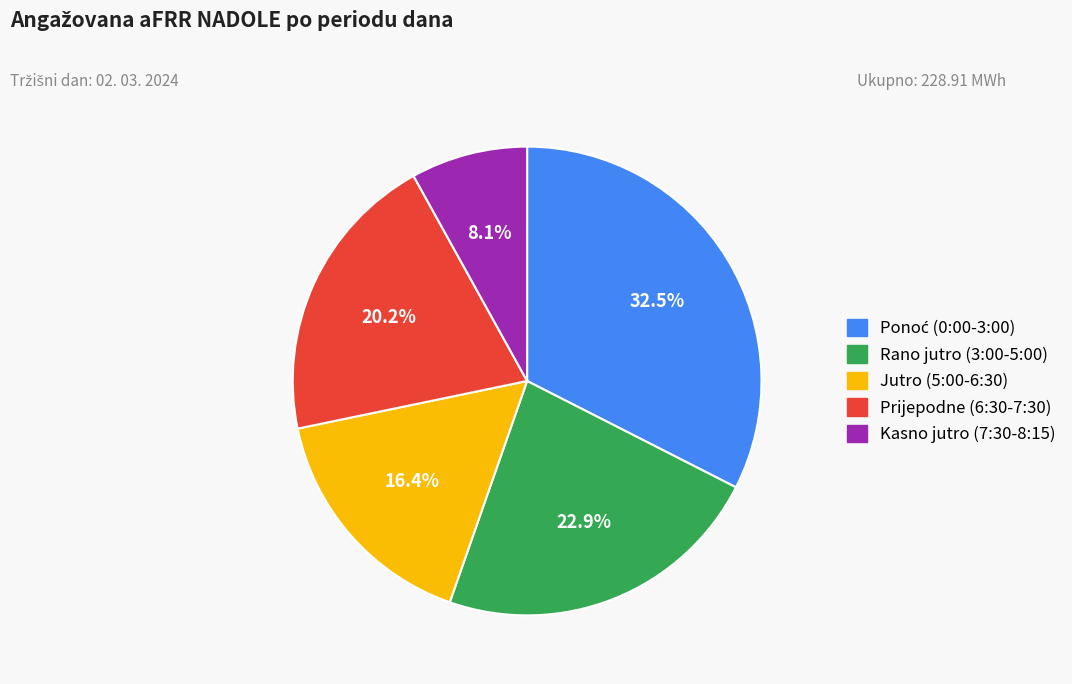

Does any single category account for the majority?

No